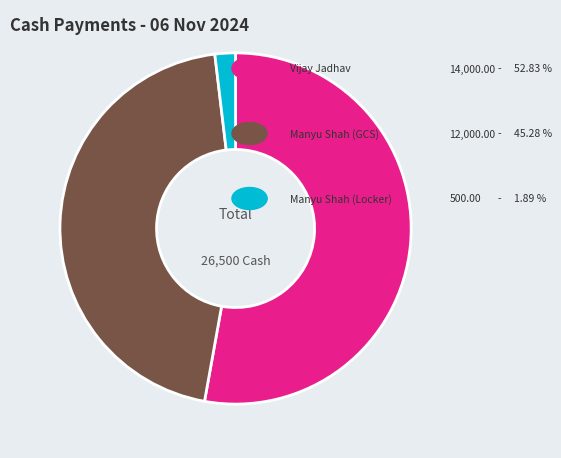

Is there any slice that represents more than half of the pie?

Yes